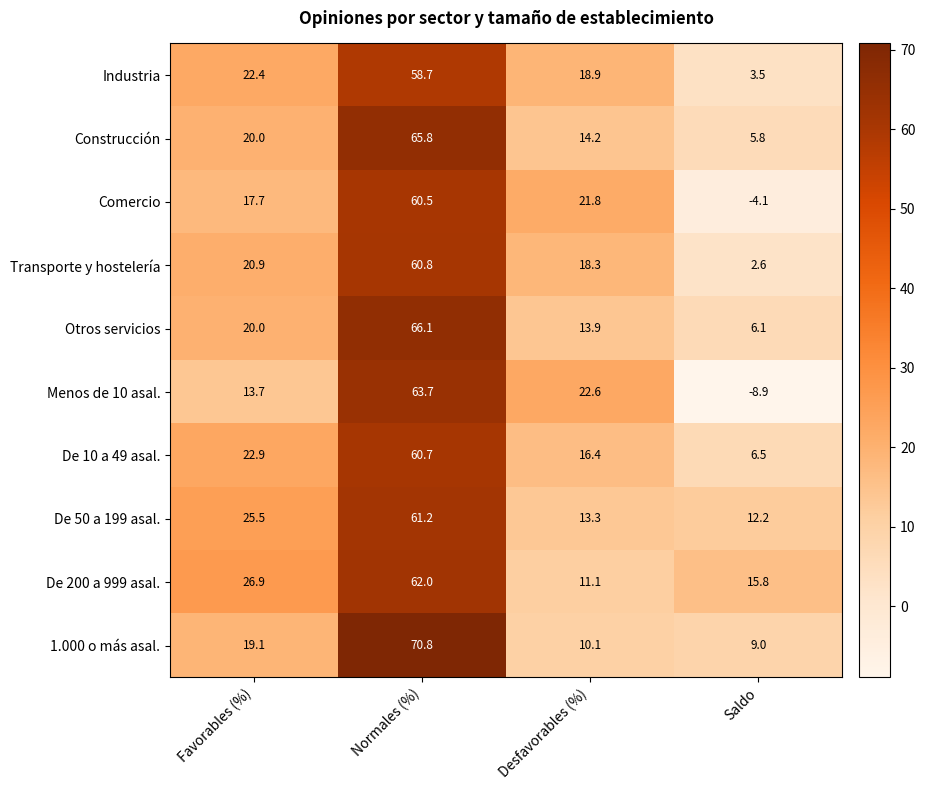

List the series in order of their peak value, lowest first.

Industria, Comercio, De 10 a 49 asal., Transporte y hostelería, De 50 a 199 asal., De 200 a 999 asal., Menos de 10 asal., Construcción, Otros servicios, 1.000 o más asal.